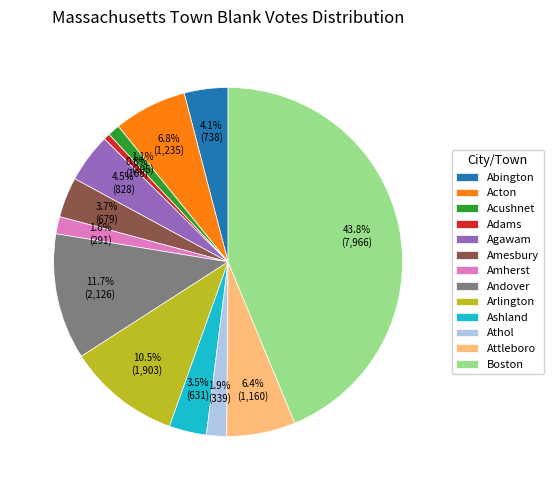

What percentage is NOT represented by Amherst?

98.4%